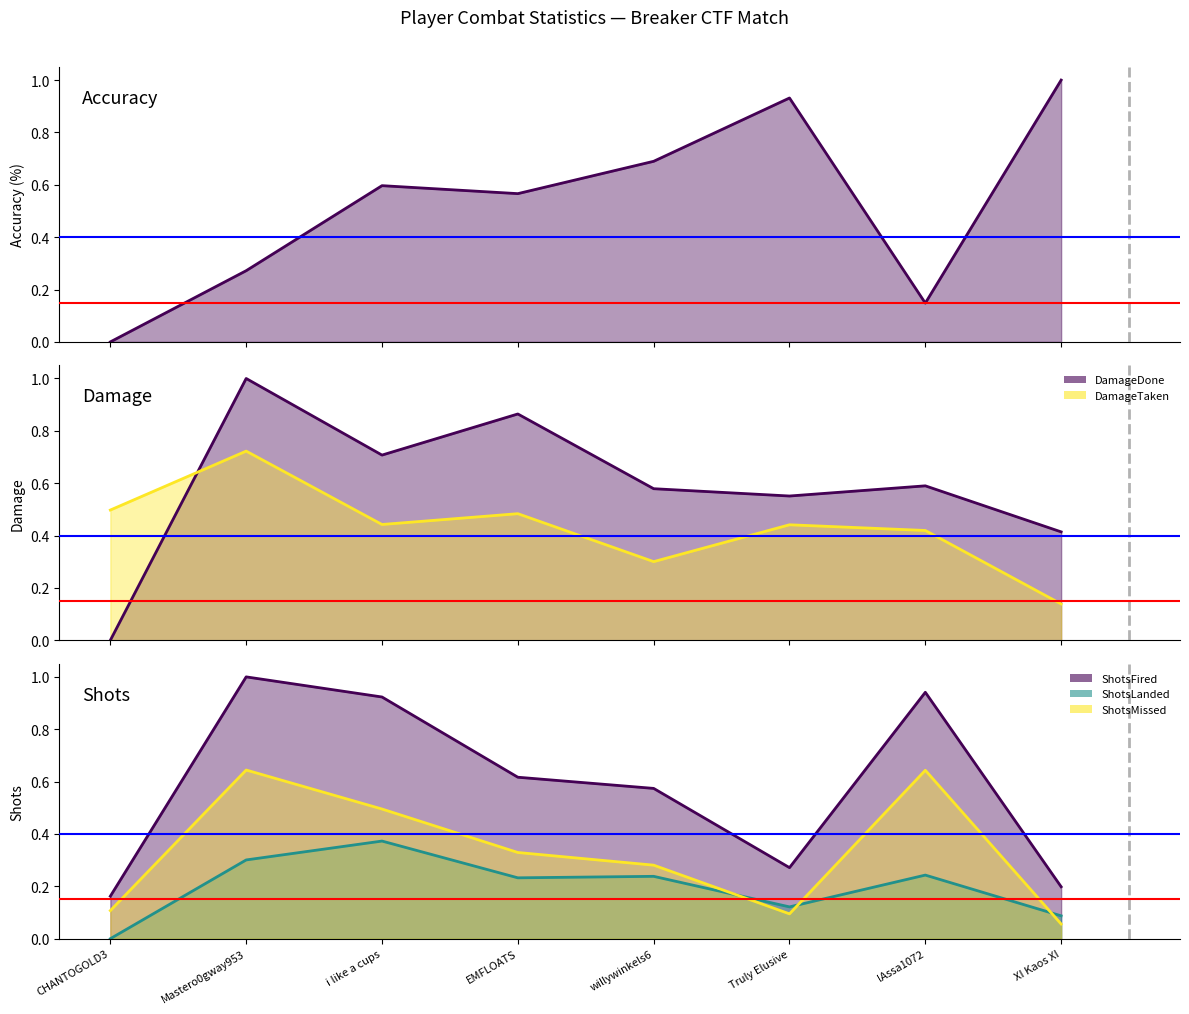

At which category is the sum across all series the highest?

Mastero0gway953